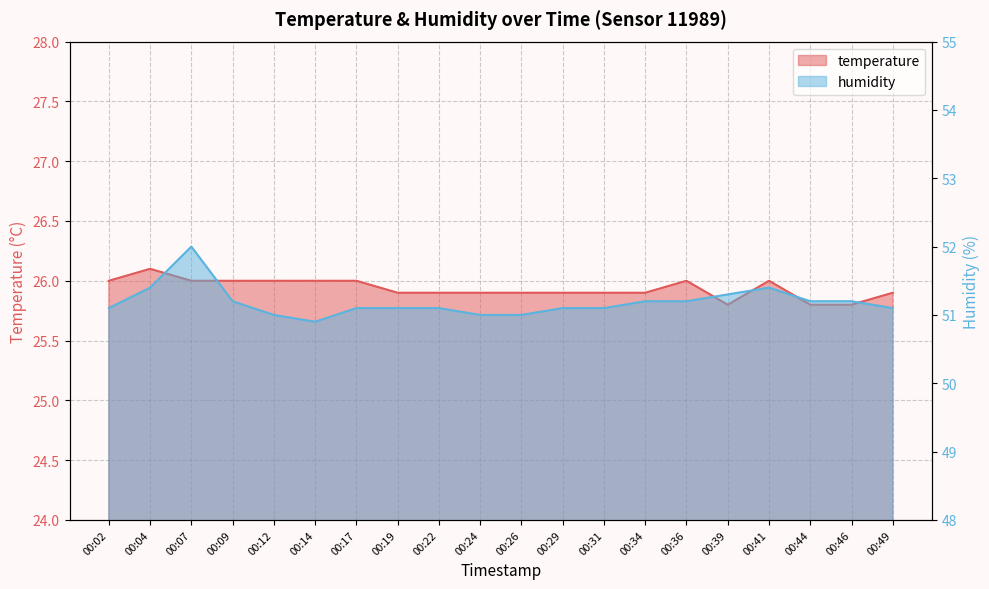

What is the total value across all series at 00:41?

77.4